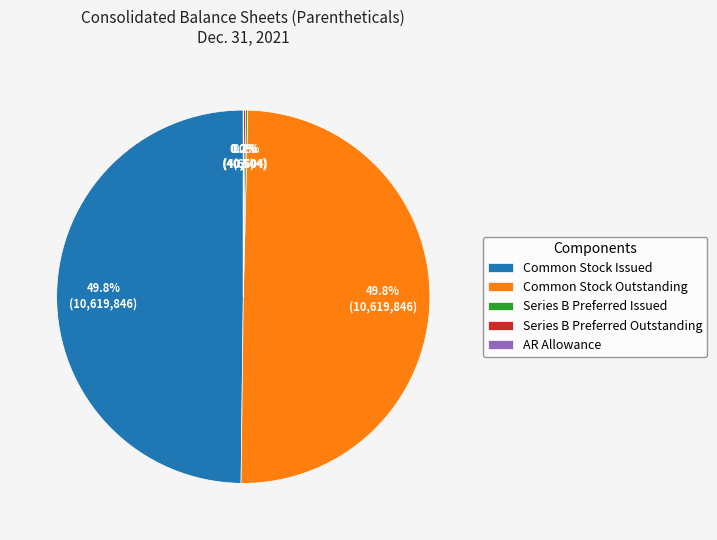

How much of the chart is everything except Common Stock Outstanding?

50.2%